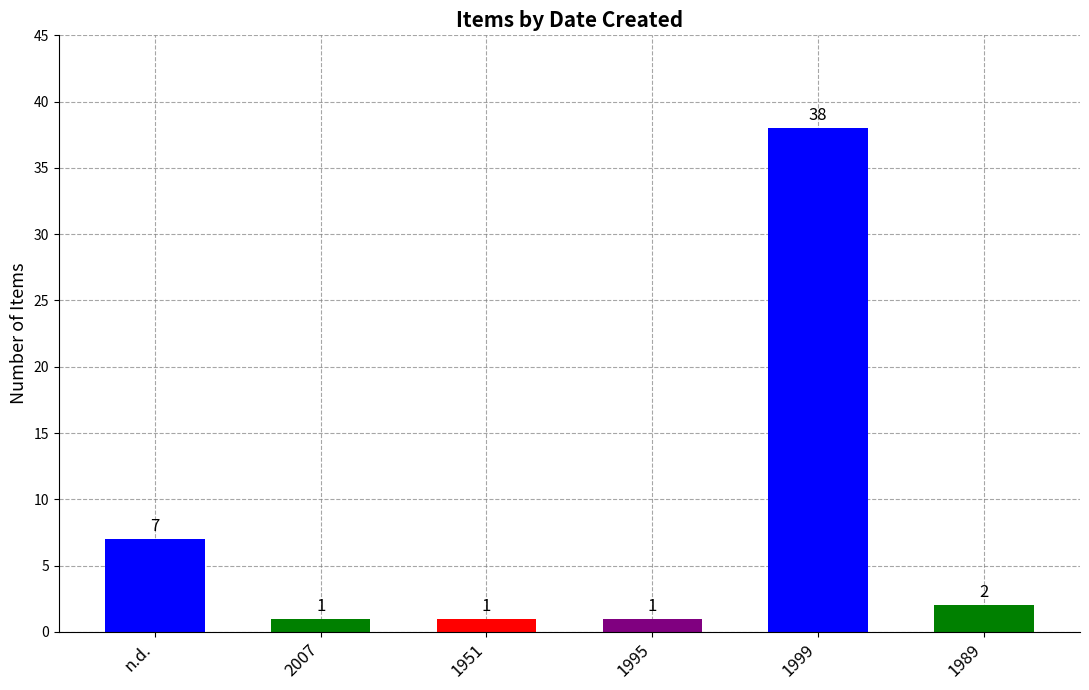

Reading left to right, transcribe all the data shown in this chart.

n.d.=7	2007=1	1951=1	1995=1	1999=38	1989=2